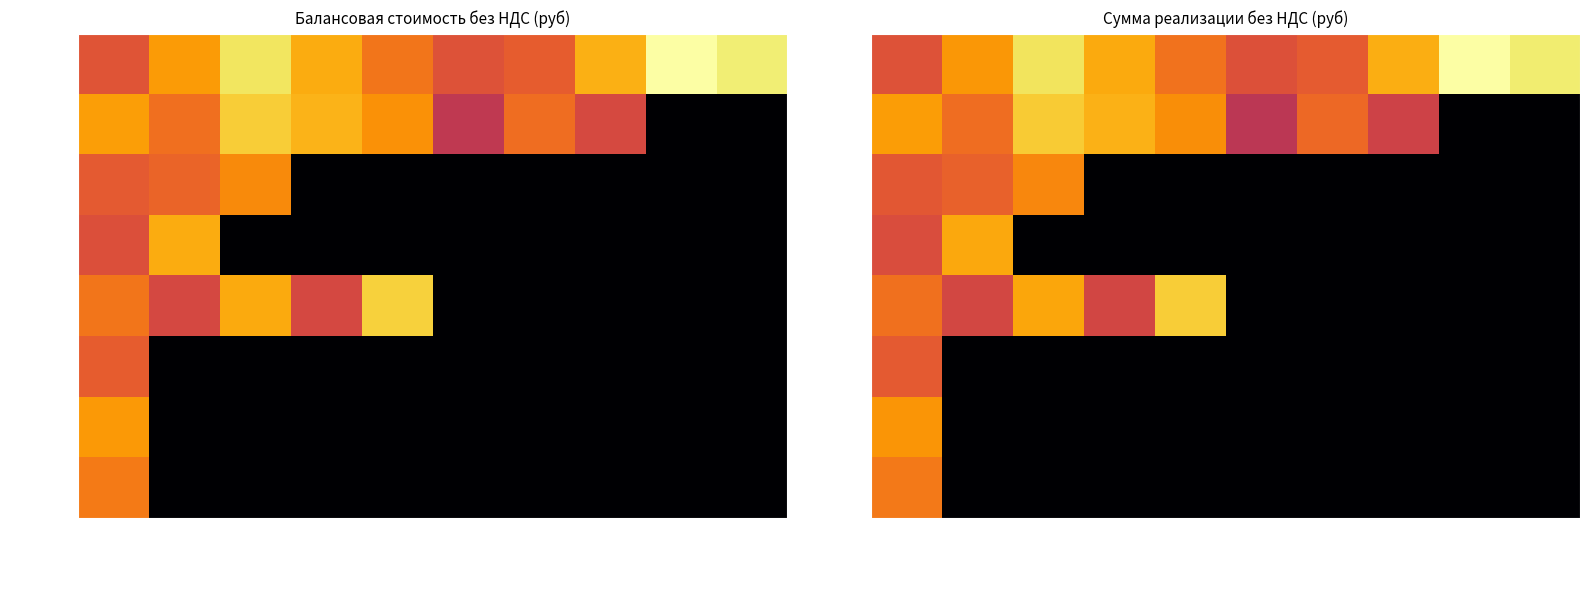

List the labels in order of УКС value, largest first.

Позиция 9, Позиция 10, Позиция 3, Позиция 8, Позиция 4, Позиция 2, Позиция 5, Позиция 7, Позиция 1, Позиция 6